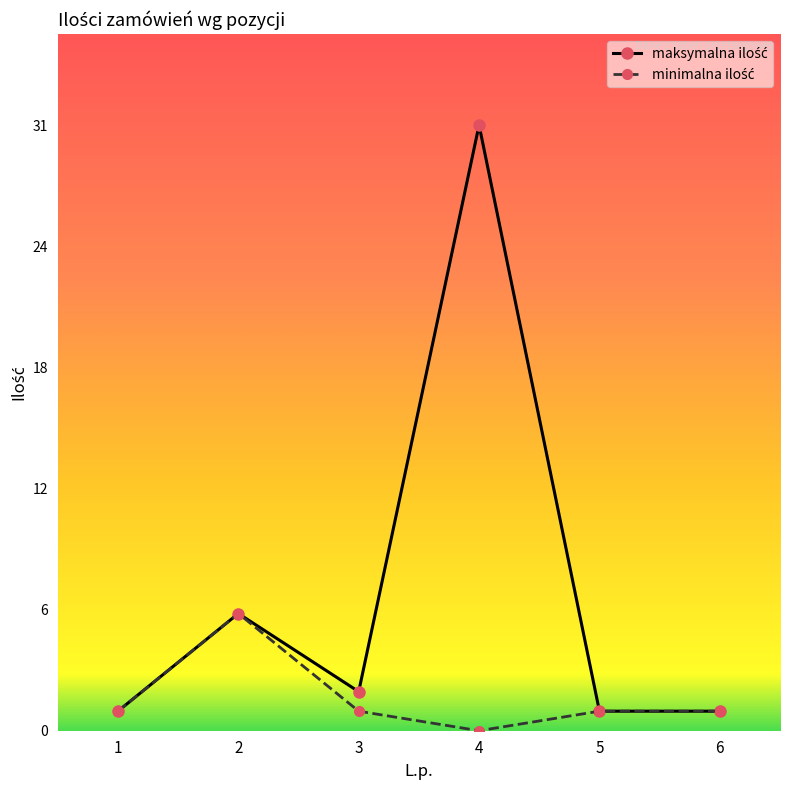

How many minimalna ilość values are between 1 and 2?

4